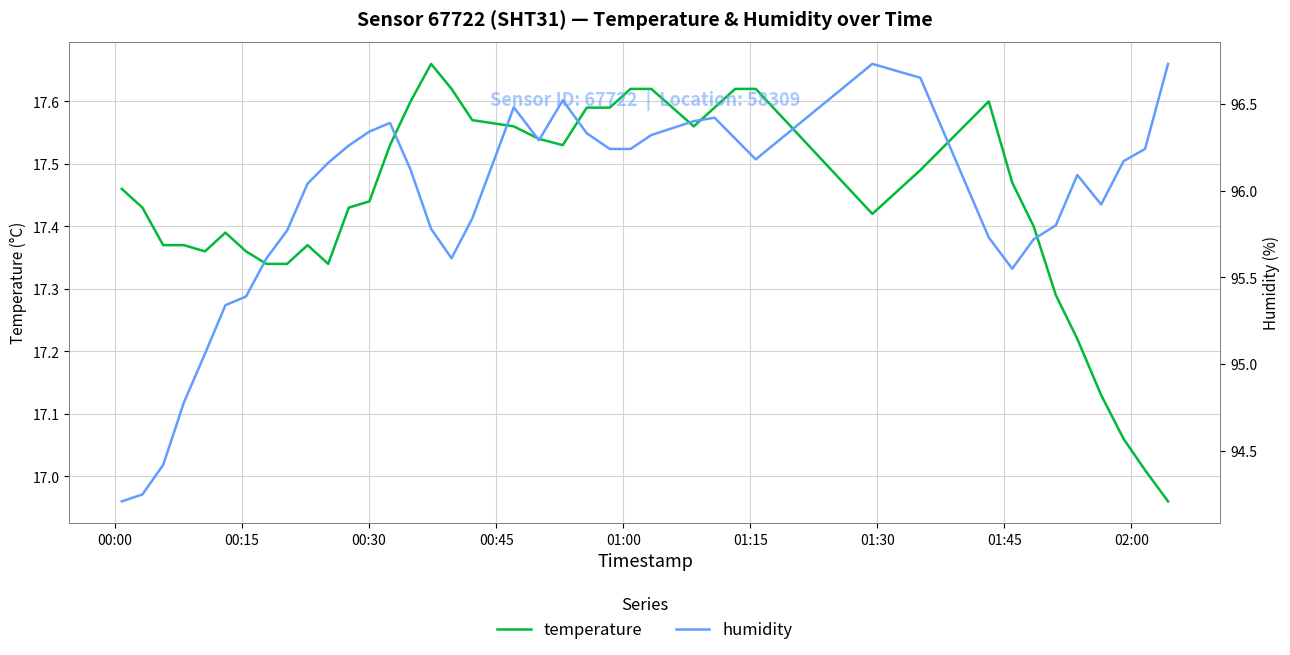

Count the number of categories in the chart.

40